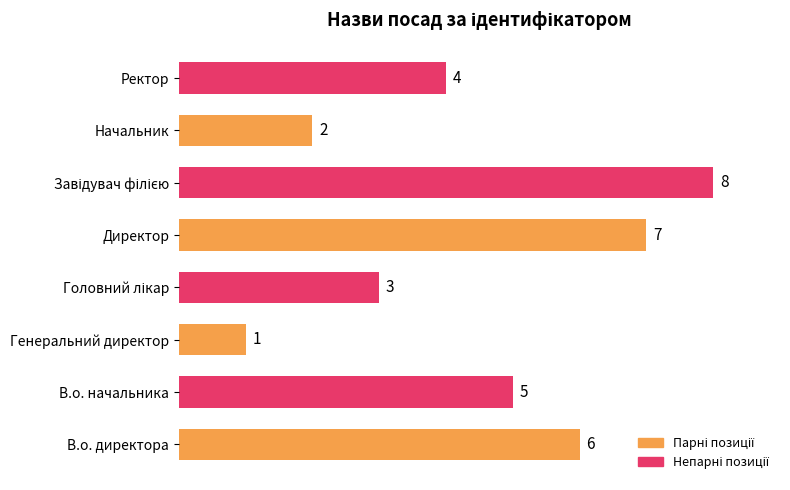

At which category does the chart reach its minimum across all series?

Генеральний директор